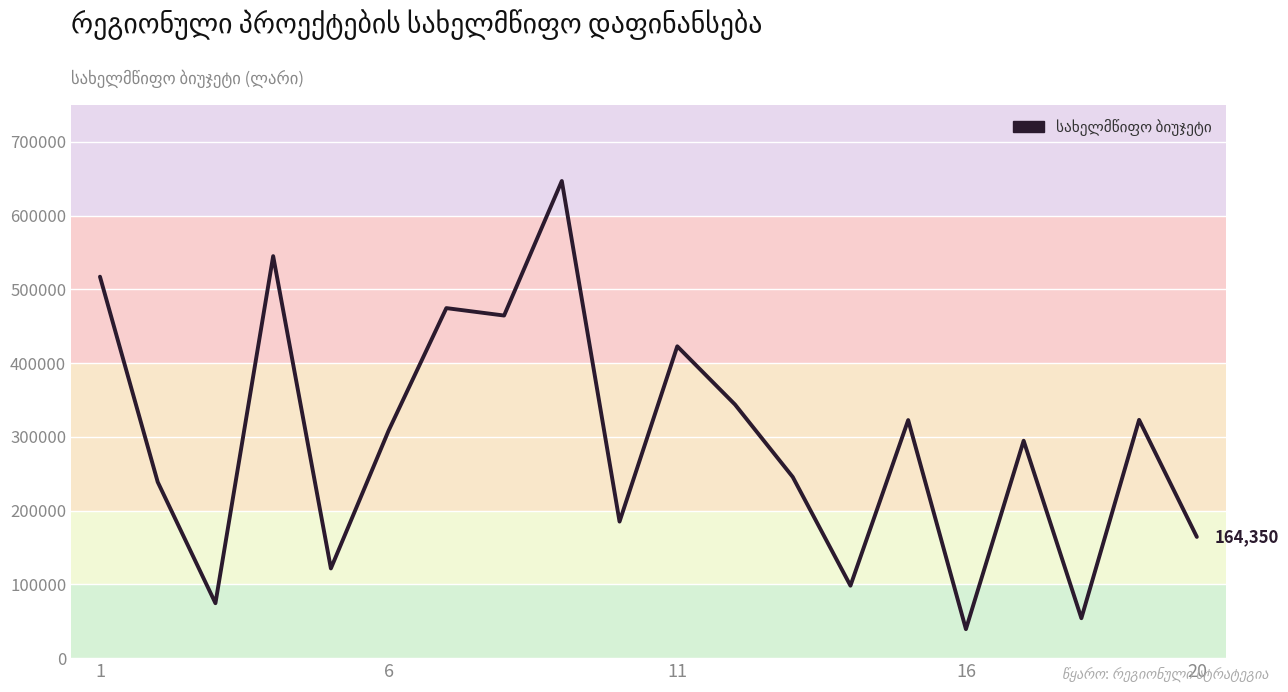

What is the smallest value displayed?

39293